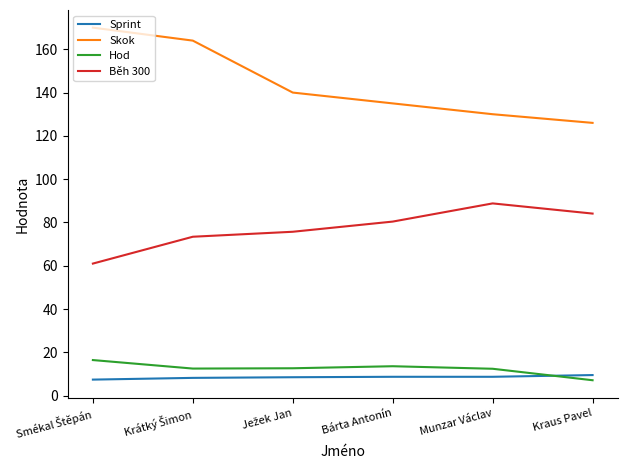

True or false: Skok and Sprint cross at least once.

False